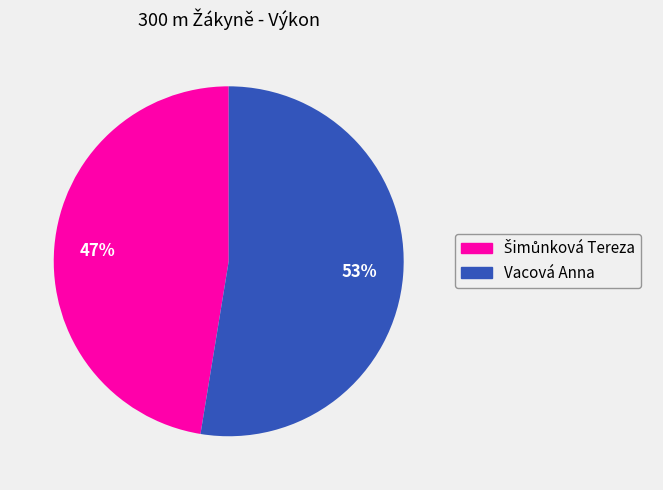

Which category has the biggest portion of the pie?

Vacová Anna